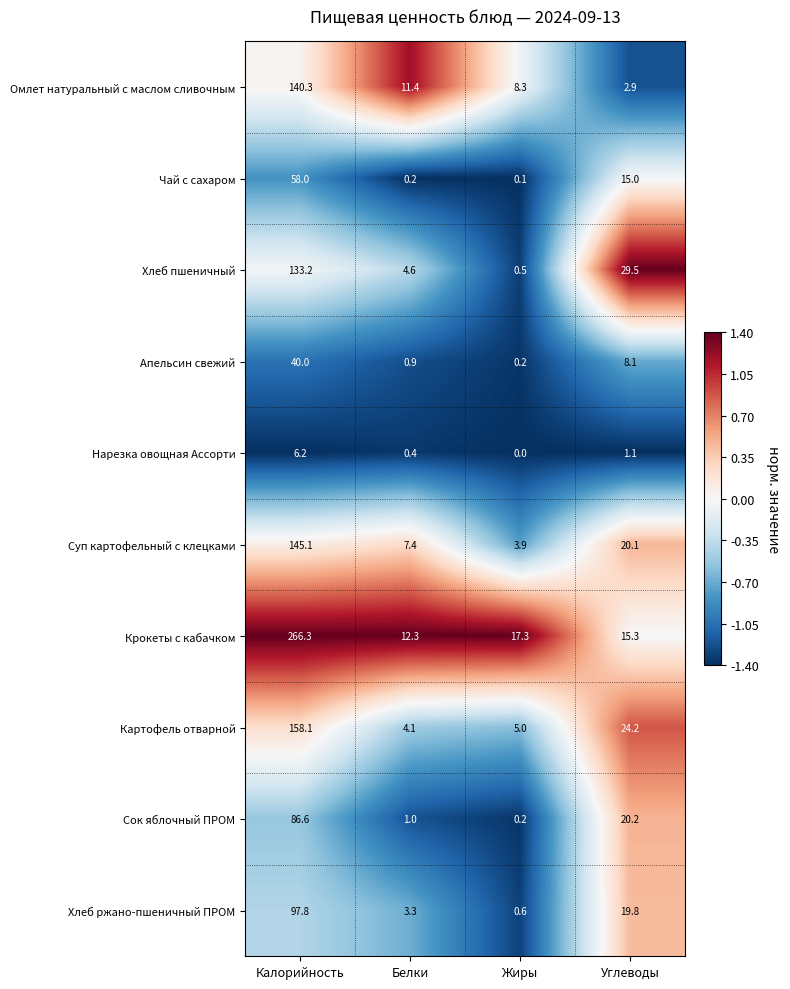

Which category has the highest value across all series?

Калорийность